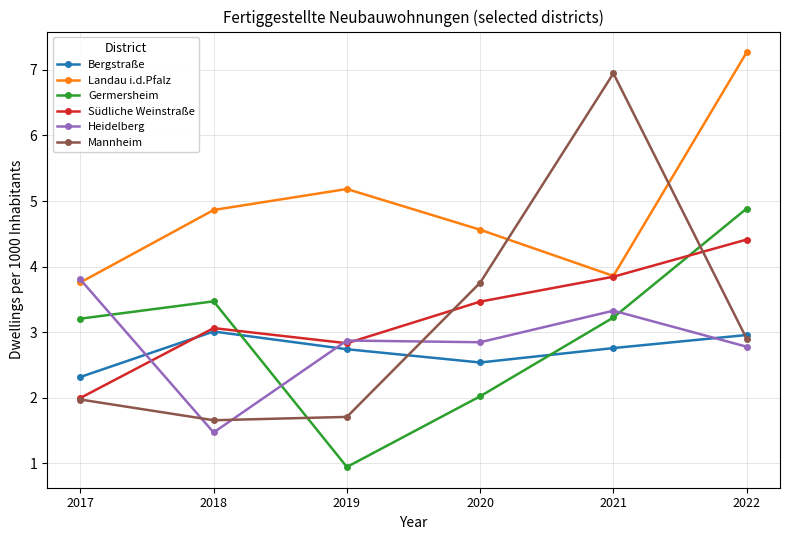

Where is the first local maximum for Mannheim?

2021